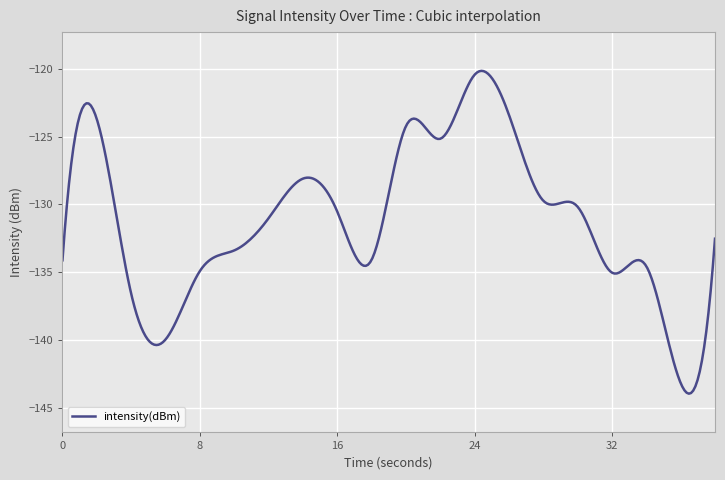

What is the maximum value shown in the chart?

-120.1